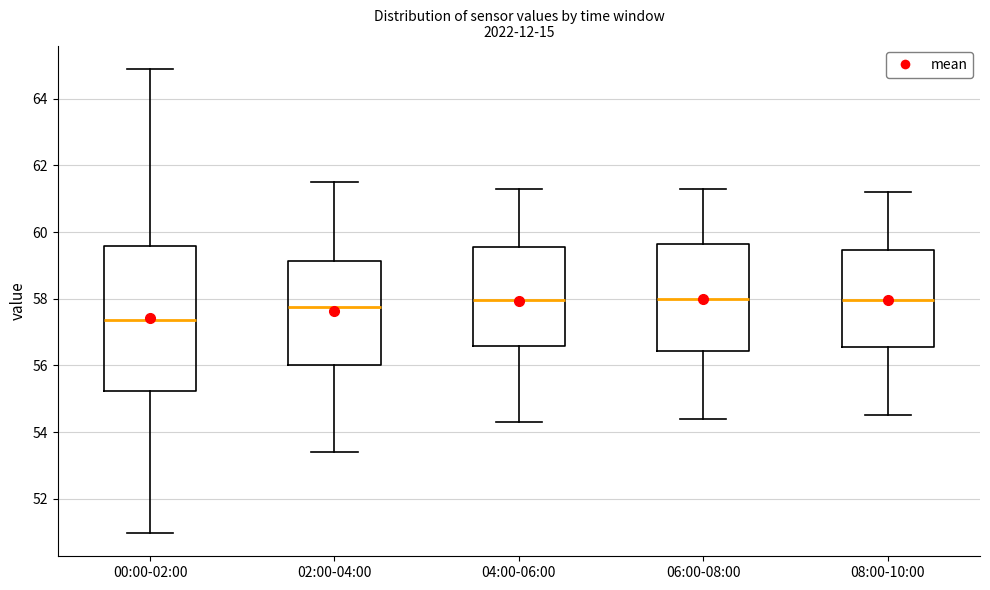

Comparing the boxes themselves (not the whiskers), which one is the tallest?

00:00-02:00